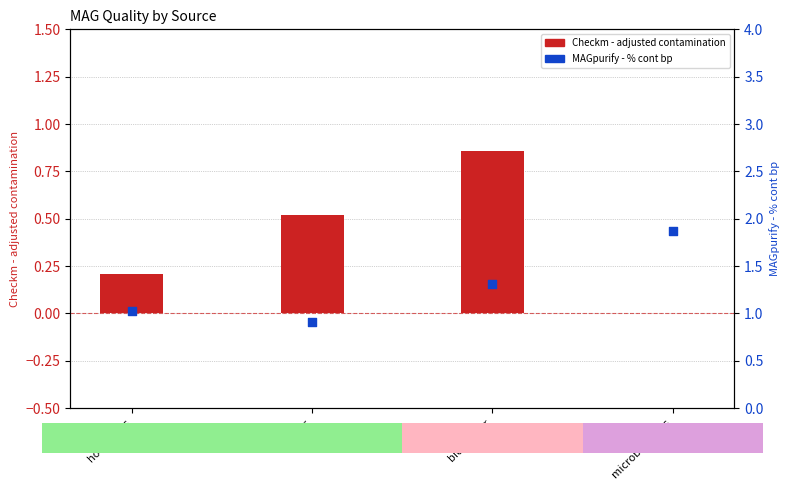

Which series has the largest total across all categories?

MAGpurify - % cont bp